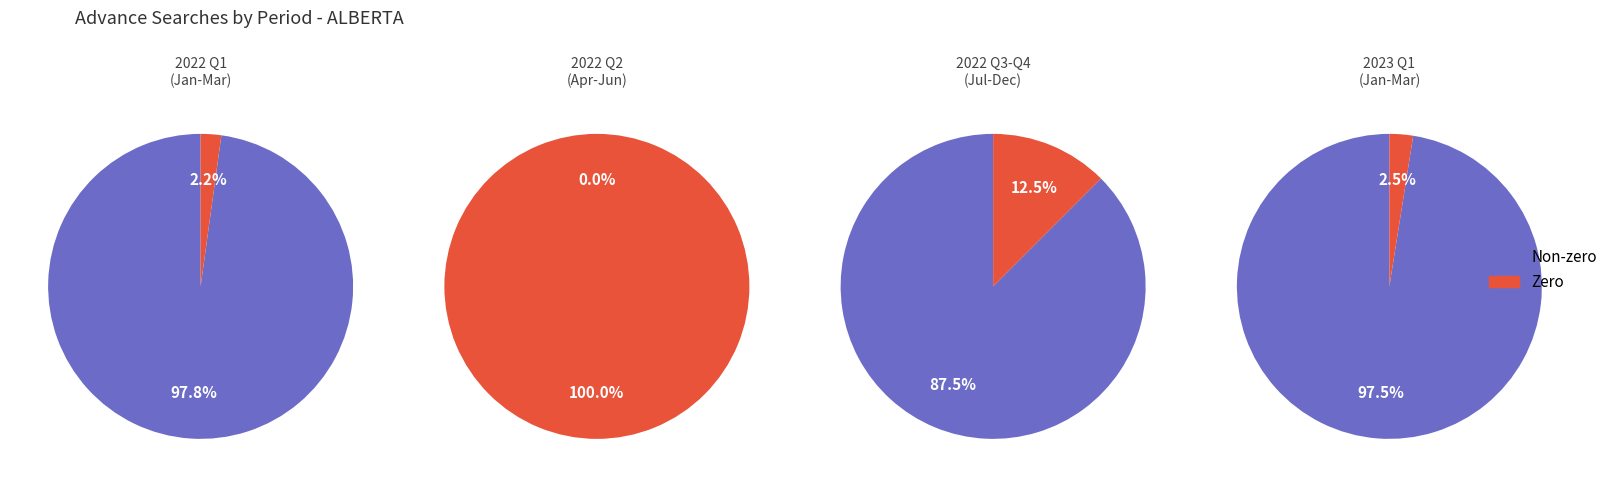

Do 0 and 2 together represent more than half of the pie?

No